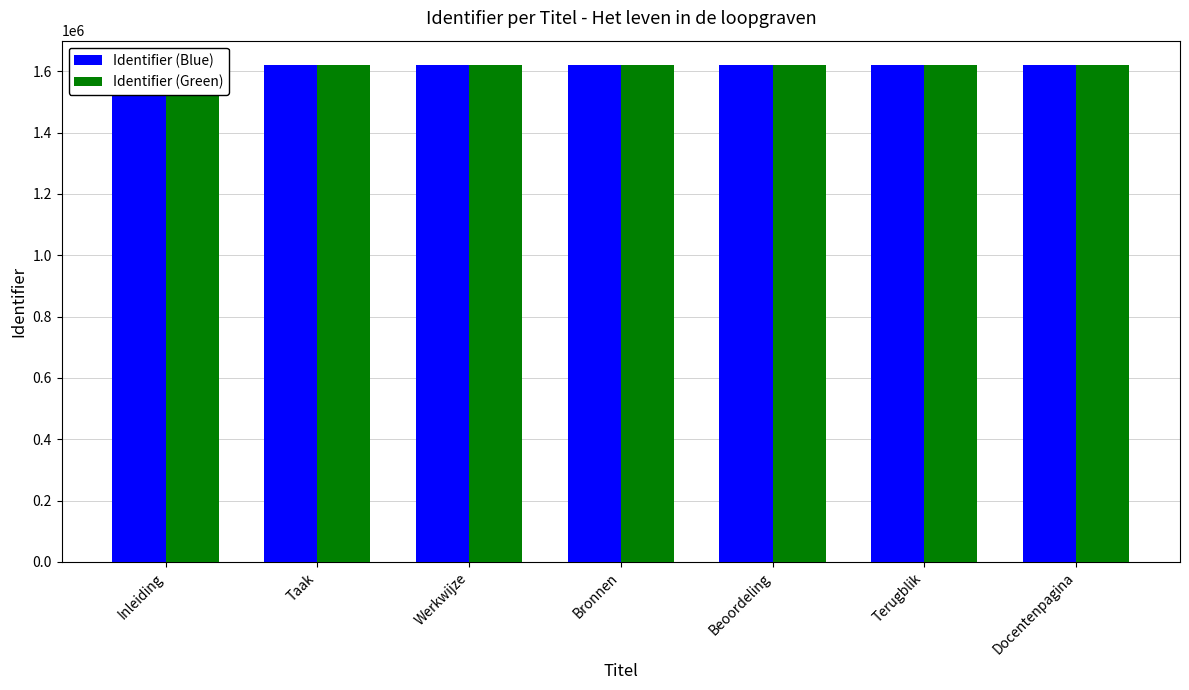

Is it true that Identifier (Blue) equals 2664948 at Taak?

False